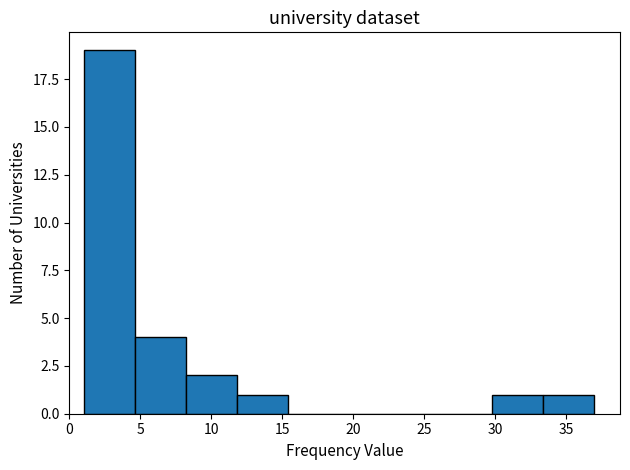

What is the height of the bar covering 29.8 to 33.4 on the x-axis? Neither the bar edges nor the heights are printed on the chart, so give them approximately, as read against the axes.

1